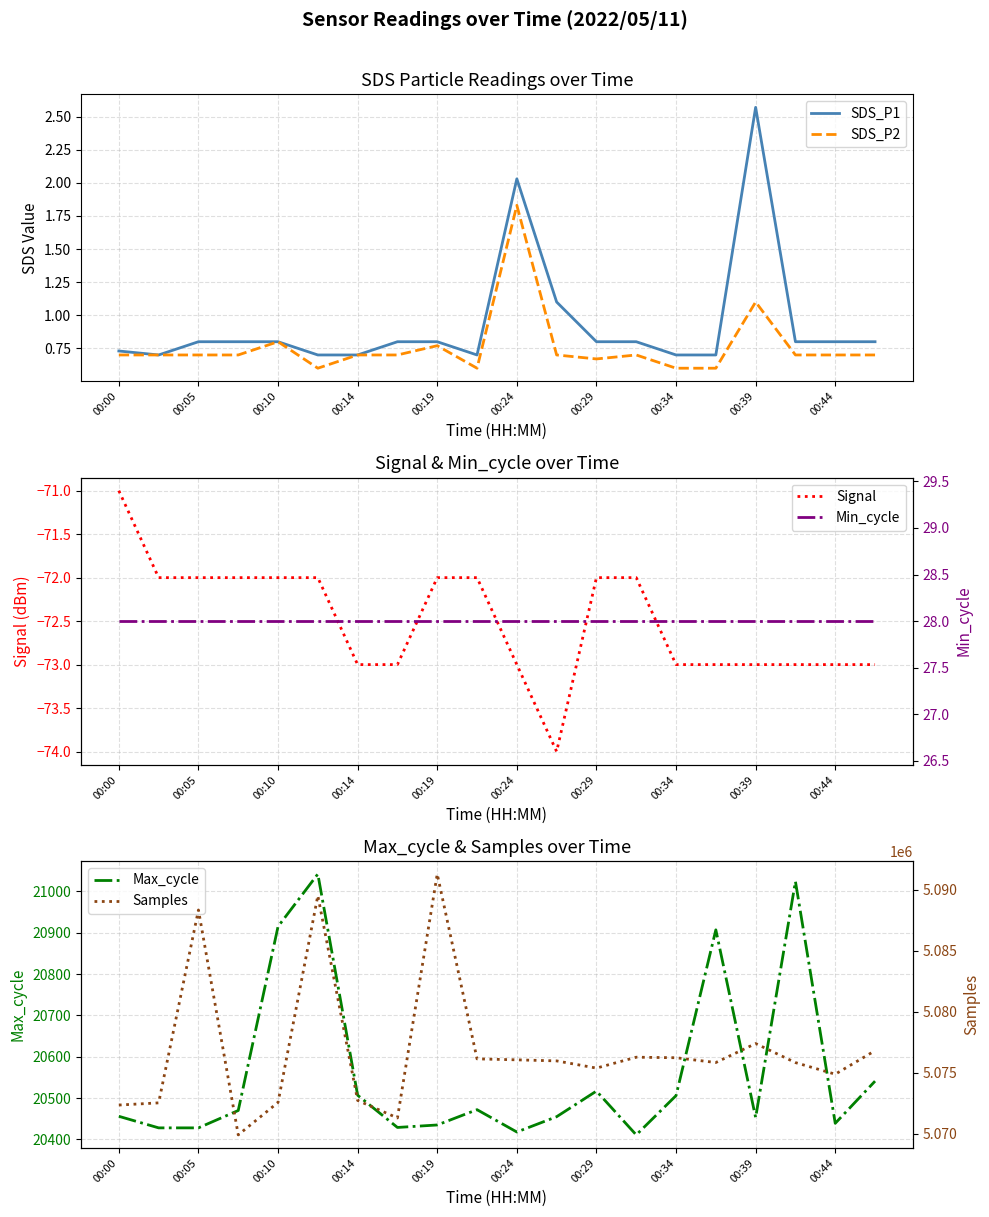

The SDS_P1 series shows 0.8 at 00:44. True or false?

True